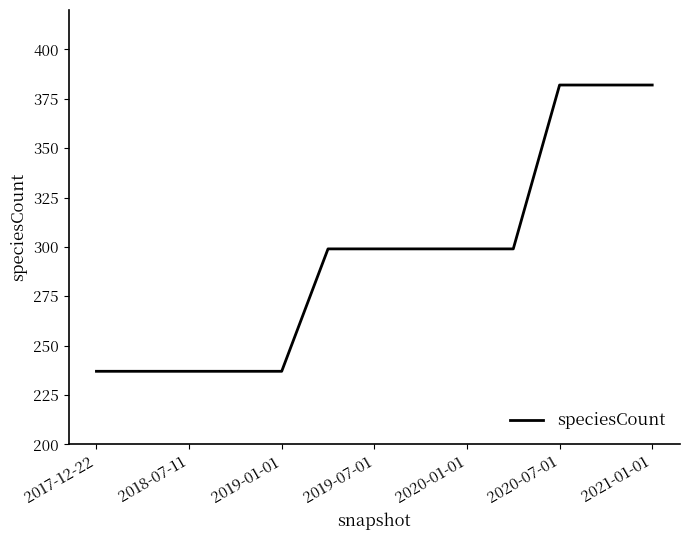

What is the difference between the maximum and minimum values?

145